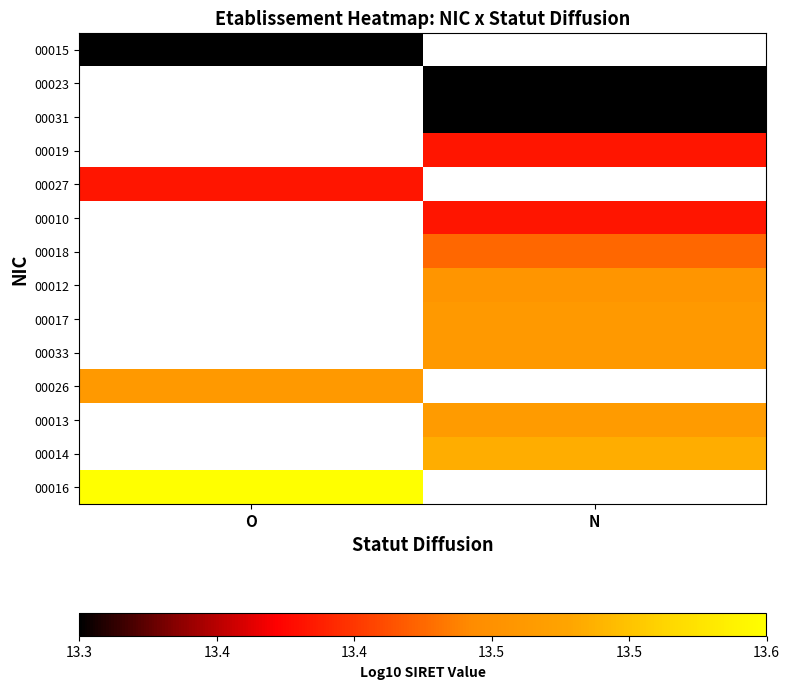

At which label does 00012 first exceed 13?

N